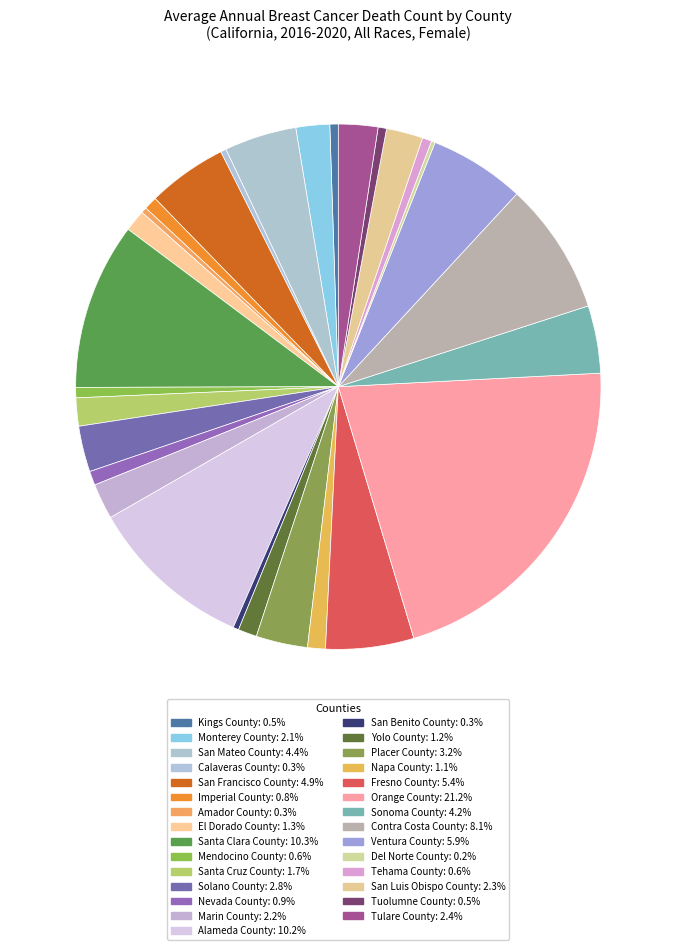

Is it true that Santa Cruz County is 12% of the pie?

False